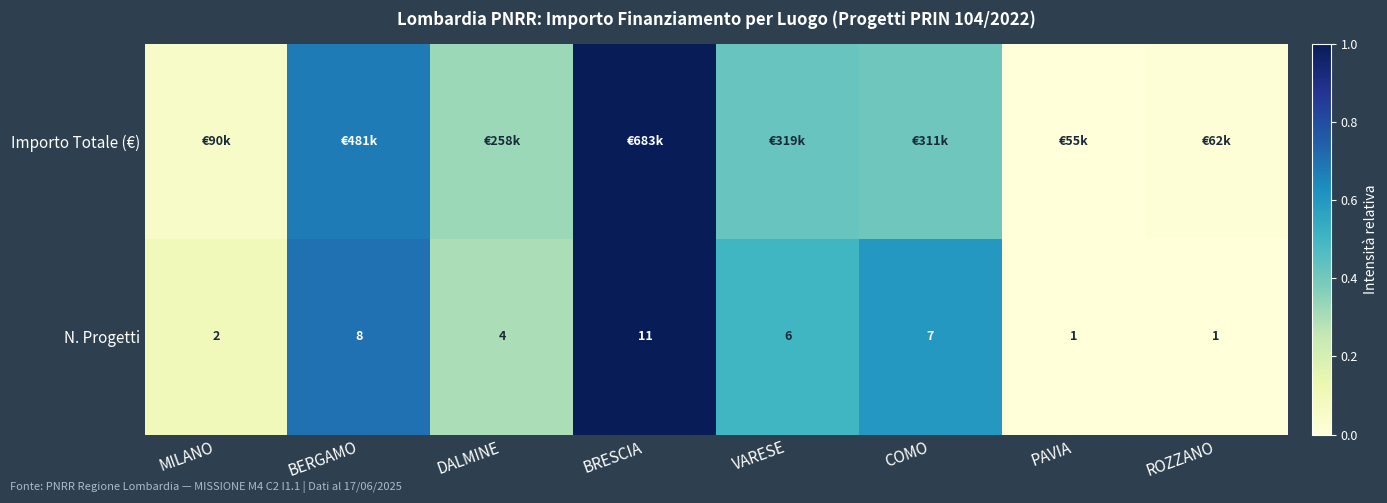

At which label does N. Progetti first exceed 6?

BERGAMO